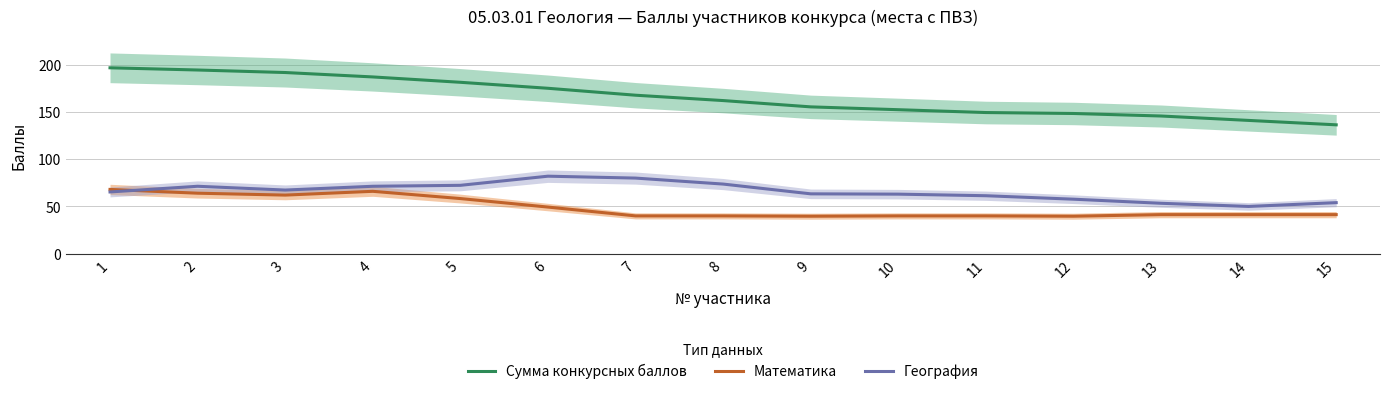

What is the total value across all series at 12?

245.7